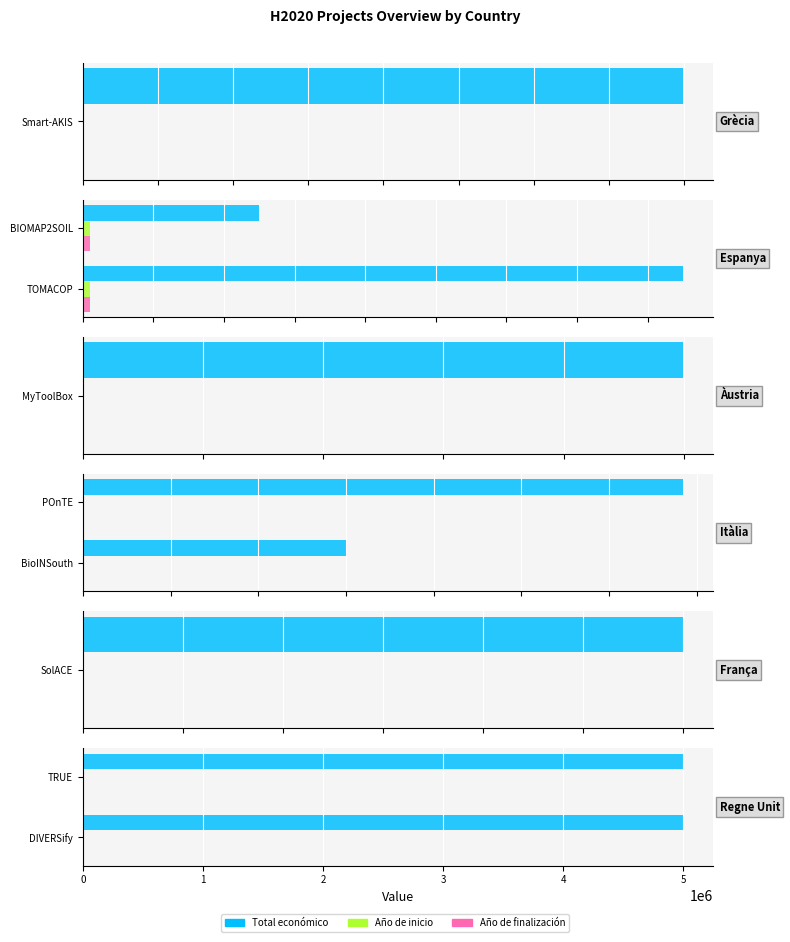

Is it true that Año de finalización equals 0.4 at 1?

False